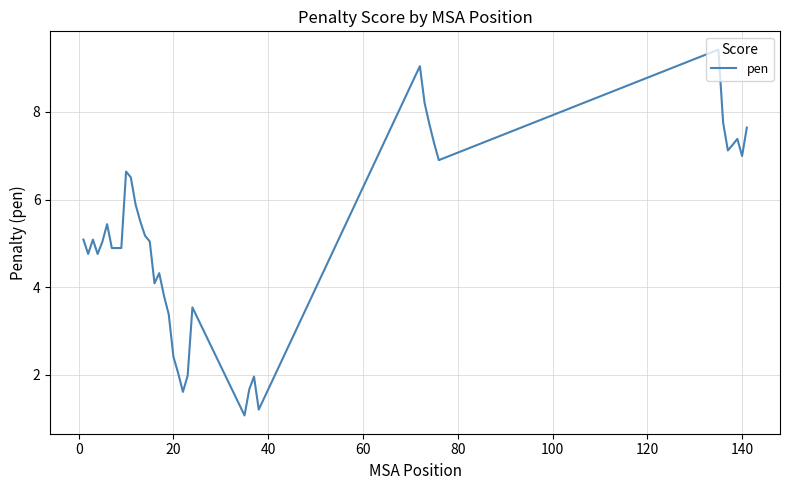

What is the minimum value shown in the chart?

1.1